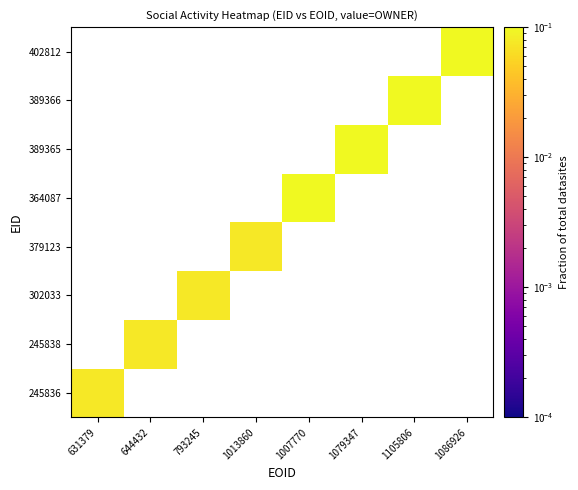

At 1007770, list the series in order from smallest to largest.

245836, 245838, 302033, 379123, 364087, 389365, 389366, 402812